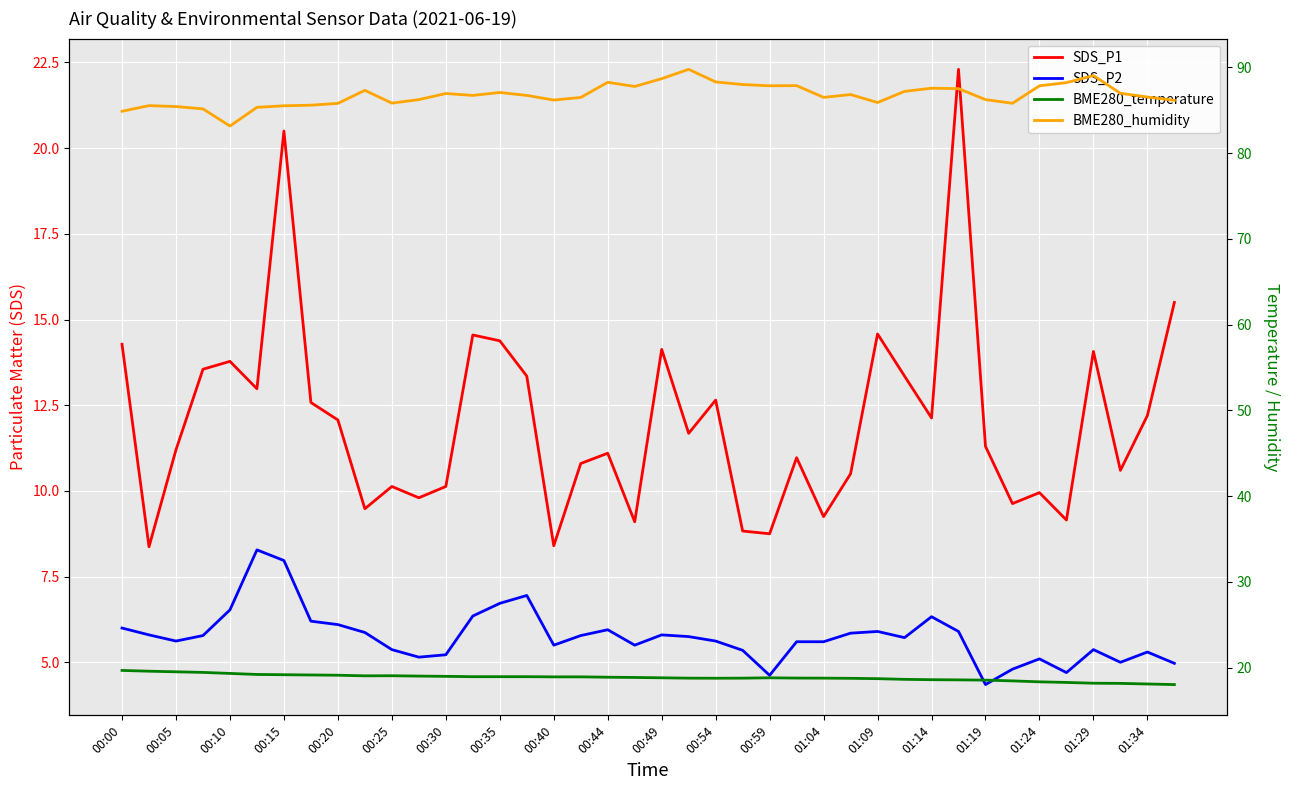

What are all the series names shown in the legend?

SDS_P1, SDS_P2, BME280_temperature, BME280_humidity